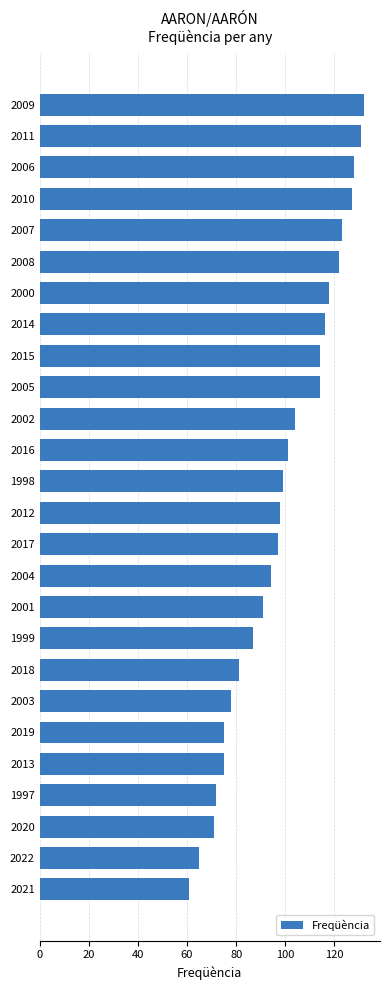

The value at 2014 is 153. True or false?

False